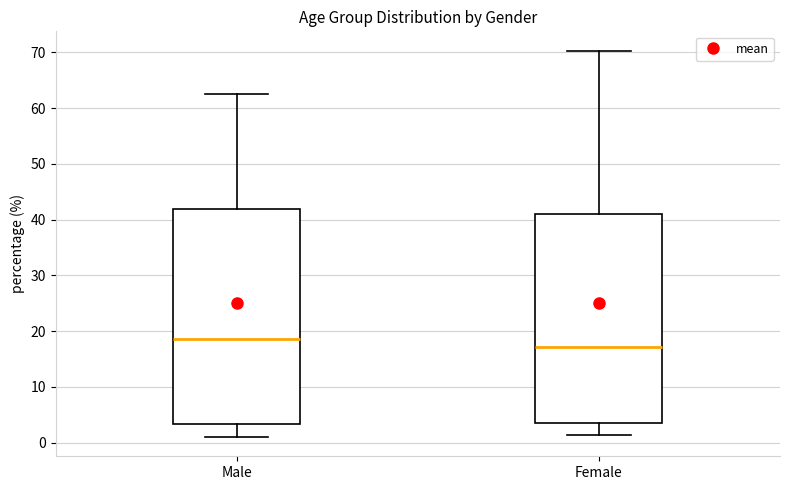

Comparing the boxes themselves (not the whiskers), which one is the tallest?

Male